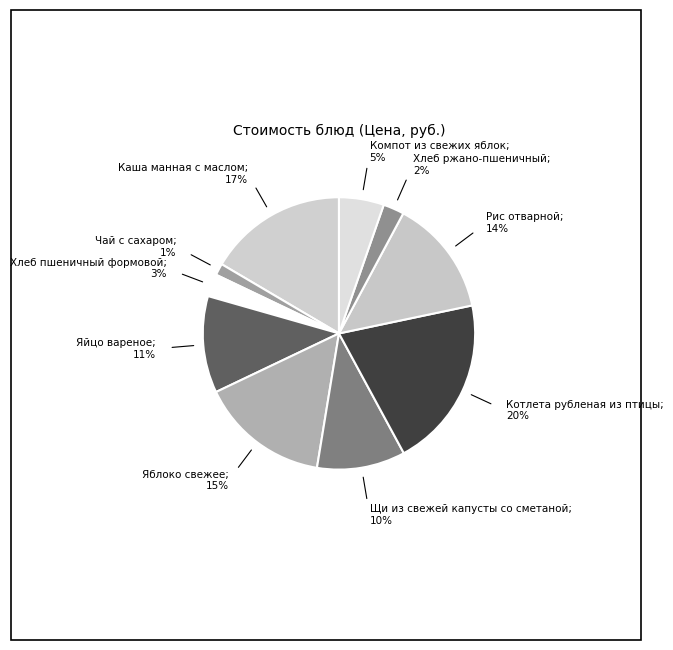

Count the number of slices in the pie.

10